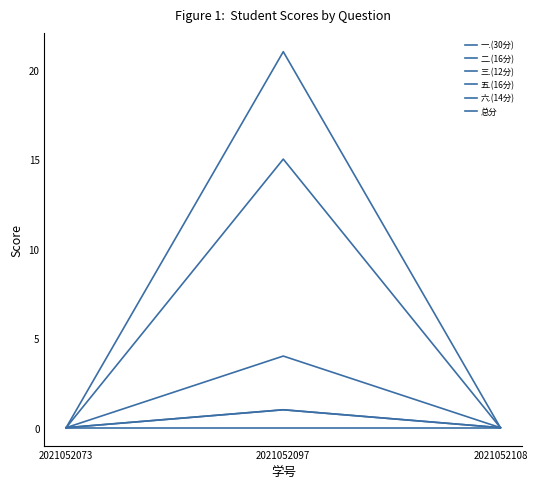

Which series has the largest total across all categories?

总分